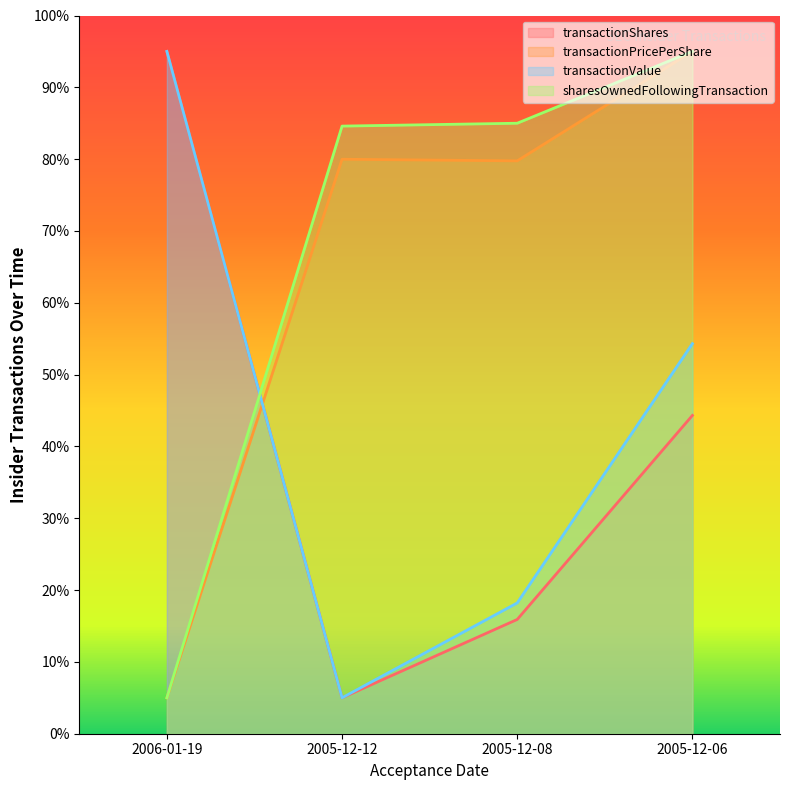

What are all the series names shown in the legend?

transactionShares, transactionPricePerShare, transactionValue, sharesOwnedFollowingTransaction